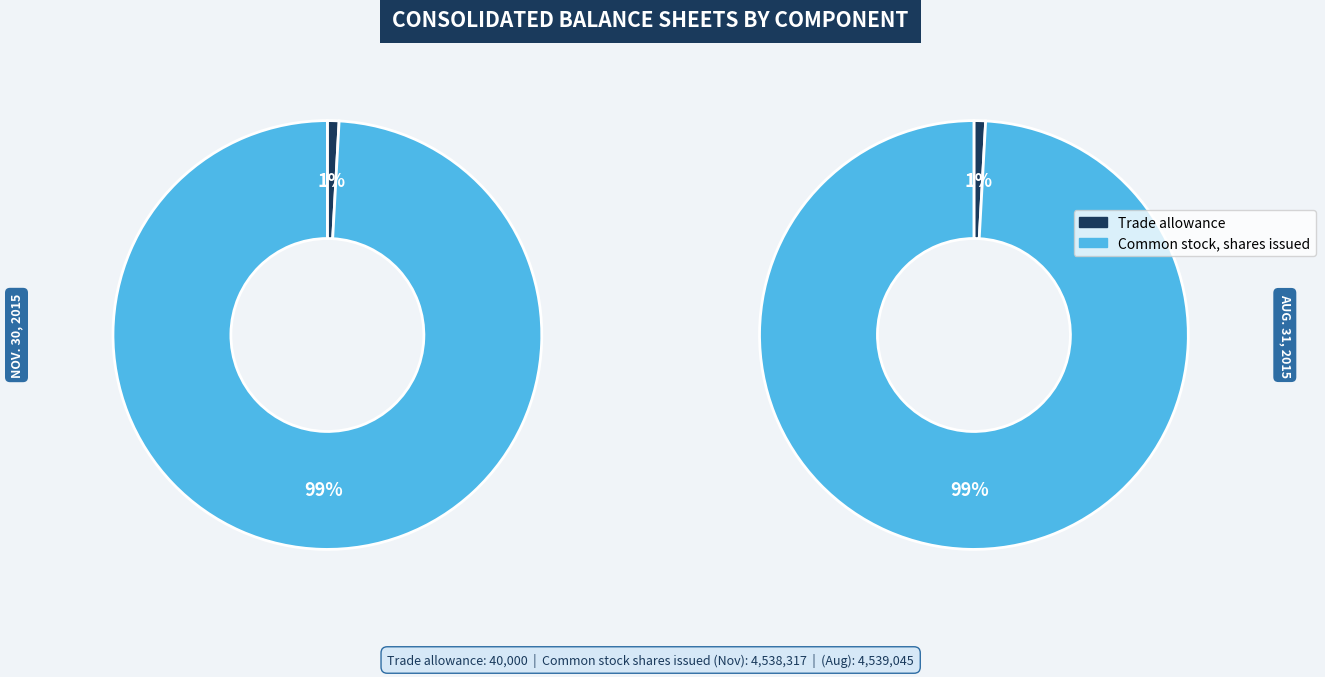

To the nearest percent, what percentage of the pie is Trade allowance?

1%